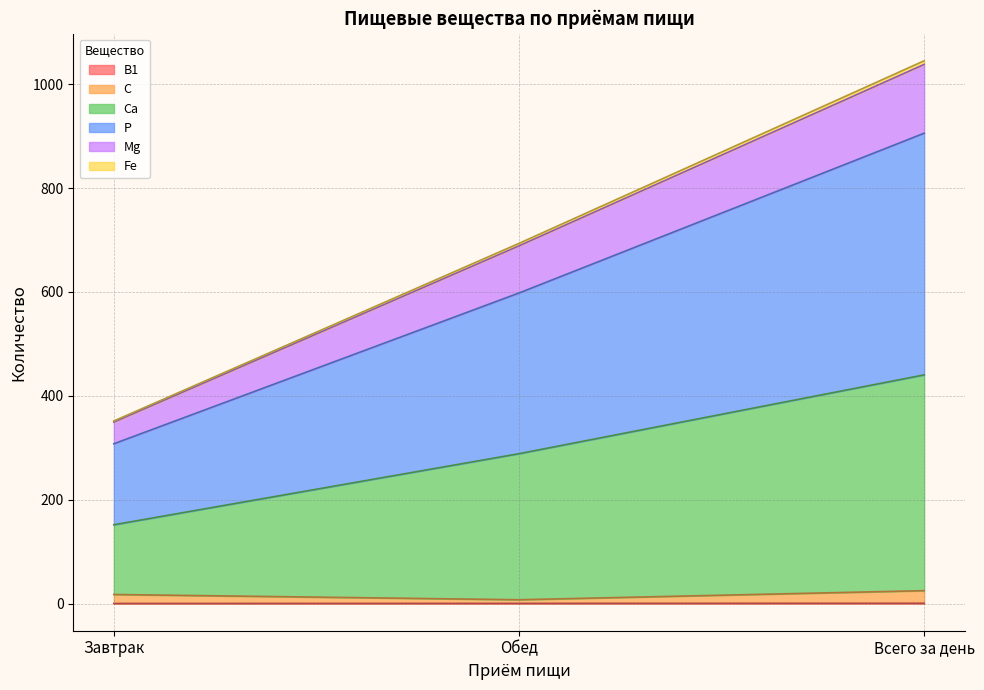

What is the sum of the C values at Всего за день and Обед?

32.3